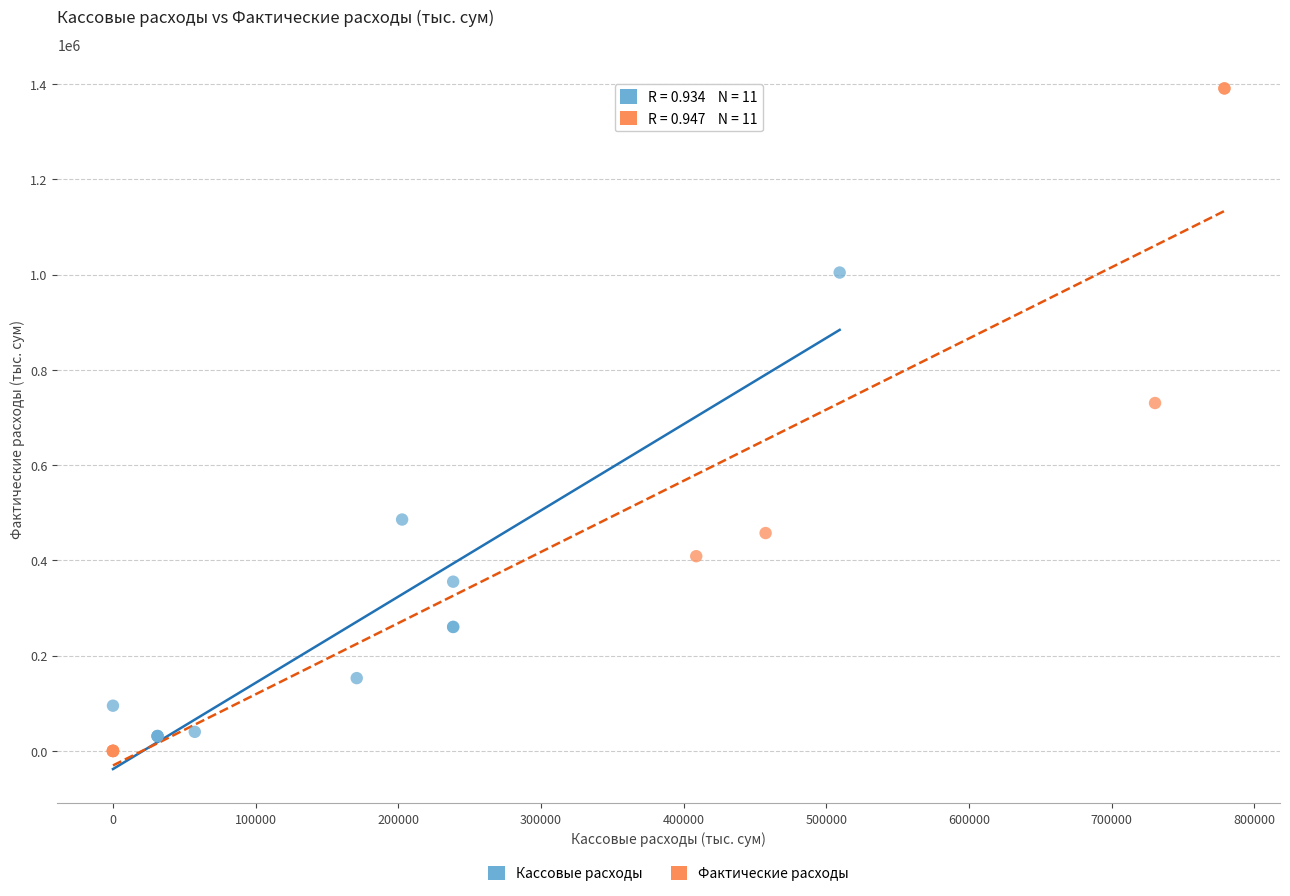

What are all the series names shown in the legend?

Кассовые расходы, Фактические расходы